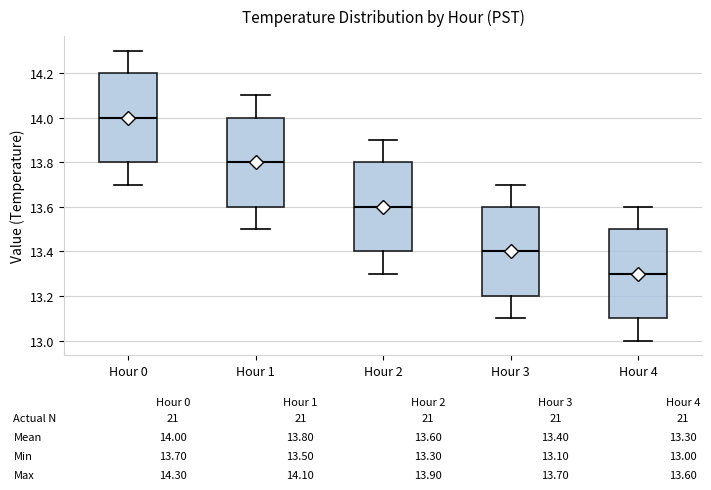

Which box's median line is the highest?

Hour 0